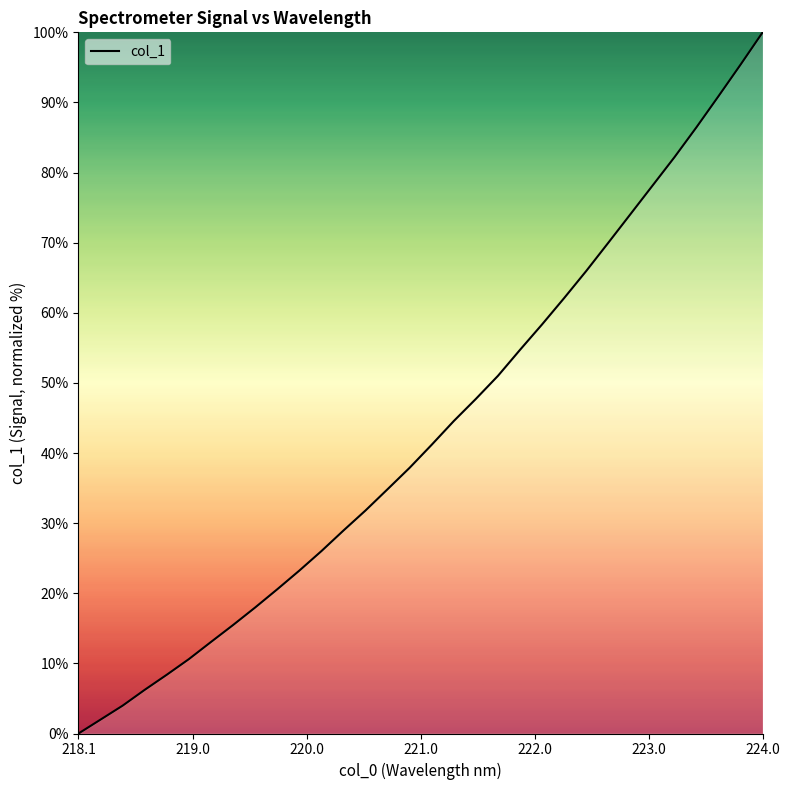

True or false: there are more than 0 points higher than both neighbors.

False